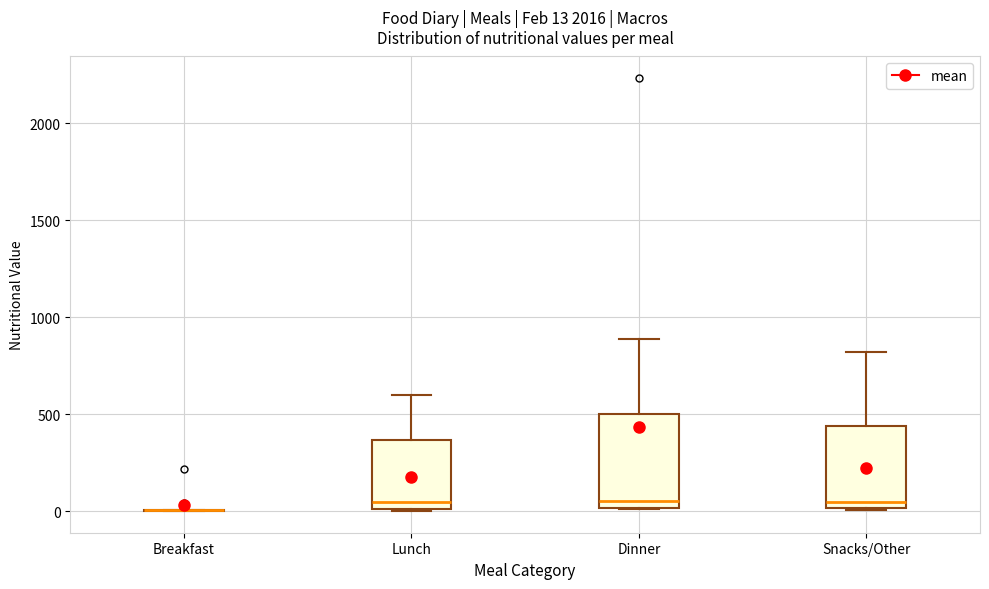

Comparing the boxes themselves (not the whiskers), which one is the tallest?

Dinner